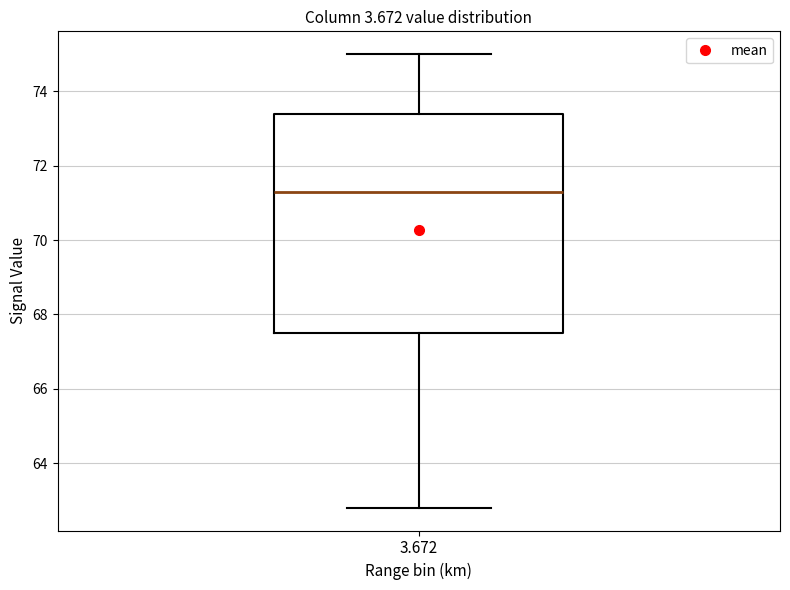

Read this box plot against the y-axis: the position of the median line, the range covered by the box, and the ends of both whiskers. The values are not printed on the chart, so give them approximately, as read against the axis.

median 71.4, box 67.6 to 73.4, whiskers 62.8 to 75.0